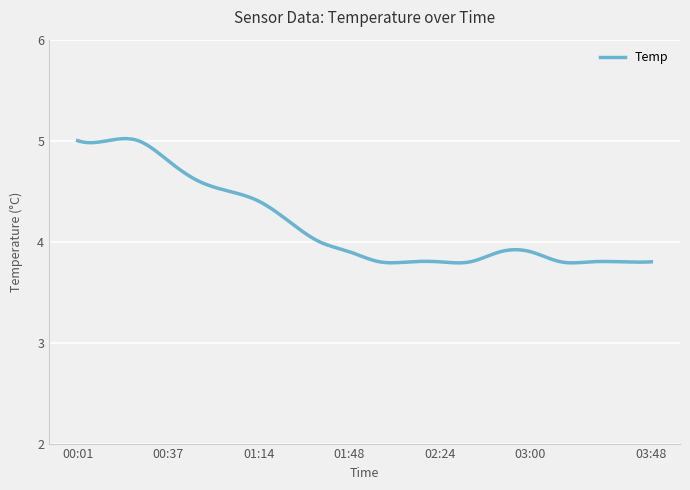

What is the difference between the maximum and minimum values?

1.2